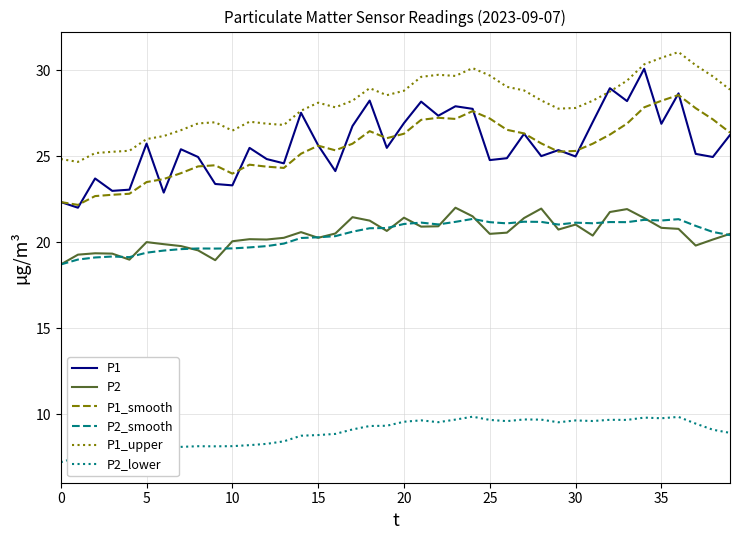

True or false: P2_lower and P2 cross at least once.

False